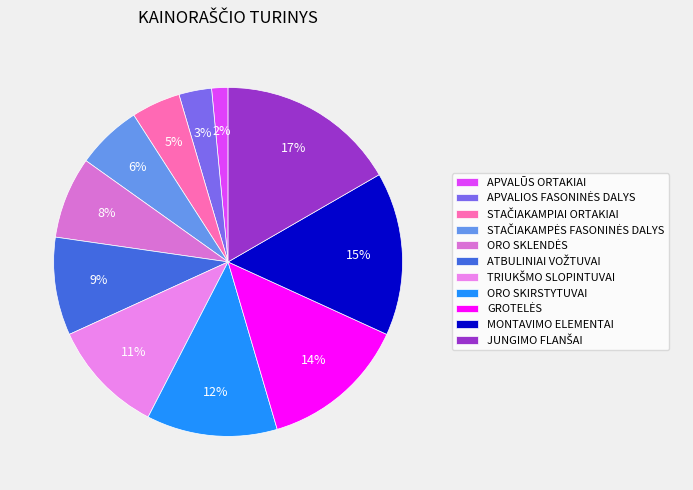

Which has a higher value, APVALŪS ORTAKIAI or ORO SKIRSTYTUVAI?

ORO SKIRSTYTUVAI